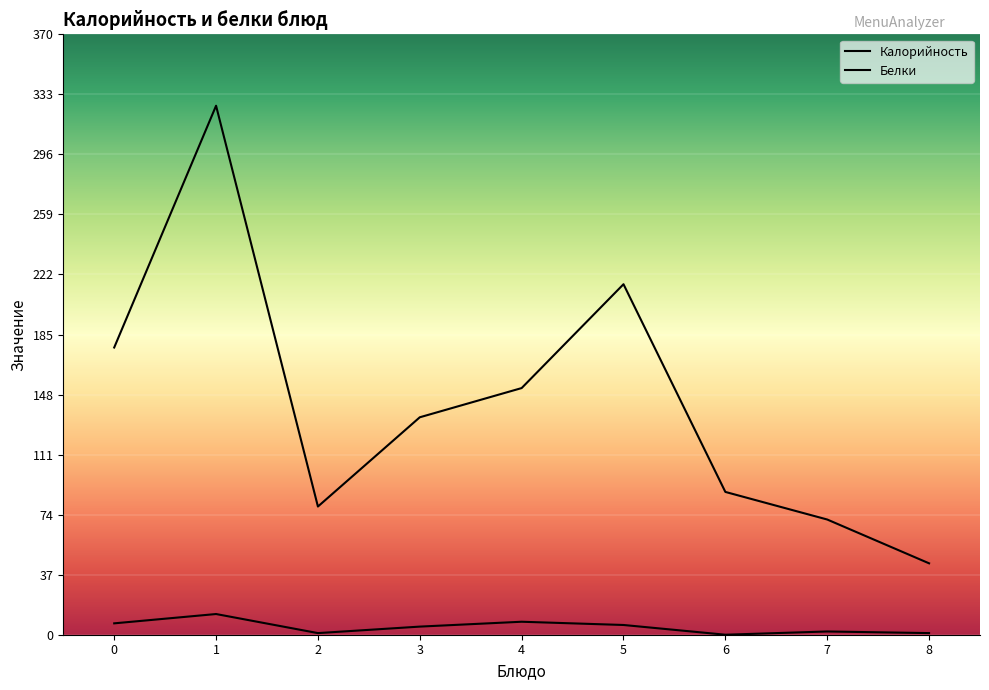

What is the sum of all Калорийность values?

1287.0